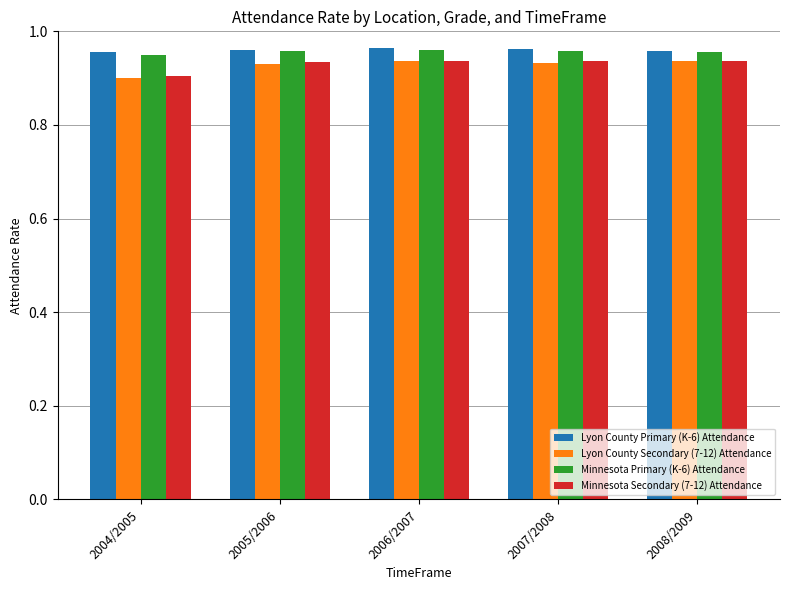

Is it true that Lyon County Secondary (7-12) Attendance equals 1.4 at 2004/2005?

False